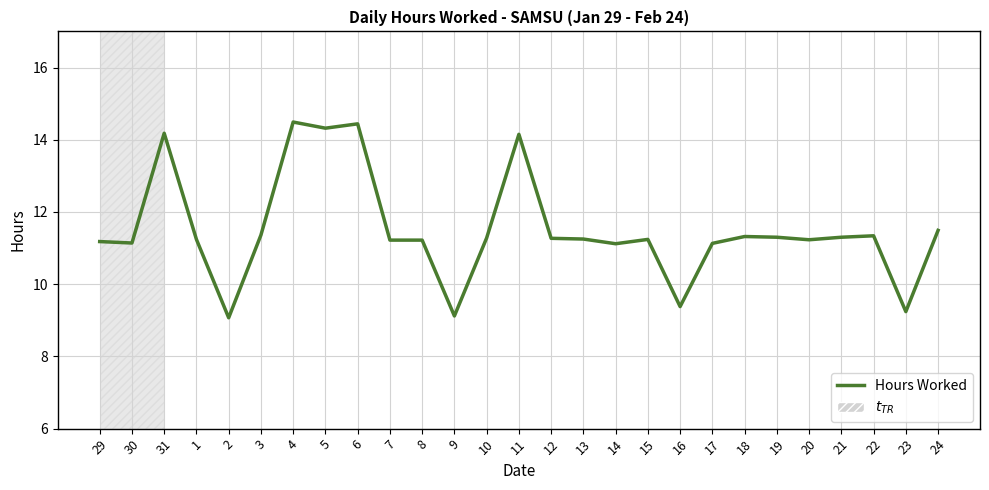

What is the difference between the values at 13 and 9?

2.1